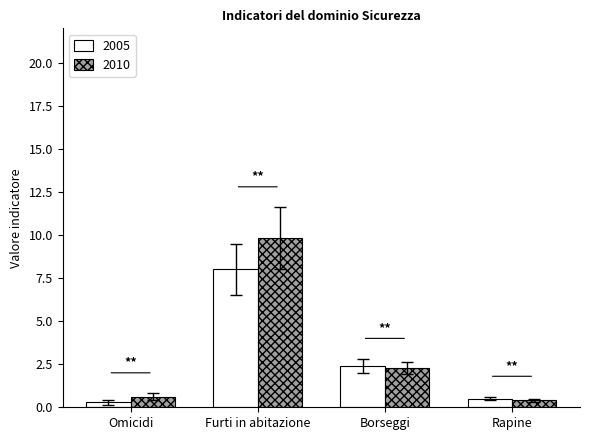

Reading left to right, list all the values displayed in this chart.

2005: Omicidi=0.3	Furti in abitazione=8.0	Borseggi=2.4	Rapine=0.5
2010: Omicidi=0.6	Furti in abitazione=9.8	Borseggi=2.3	Rapine=0.4